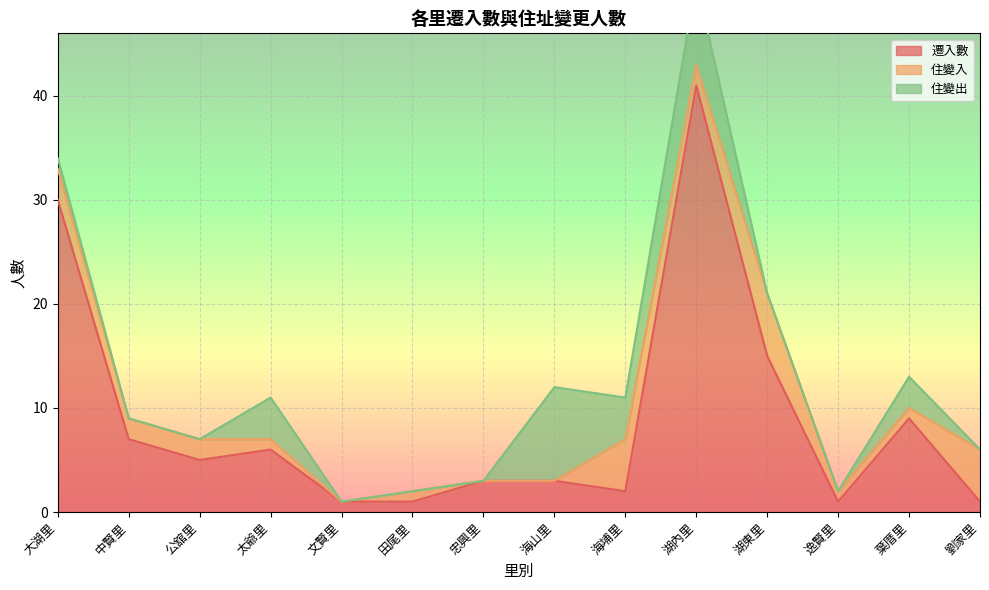

True or false: 遷入數 has a value of 1 at 逸賢里.

True